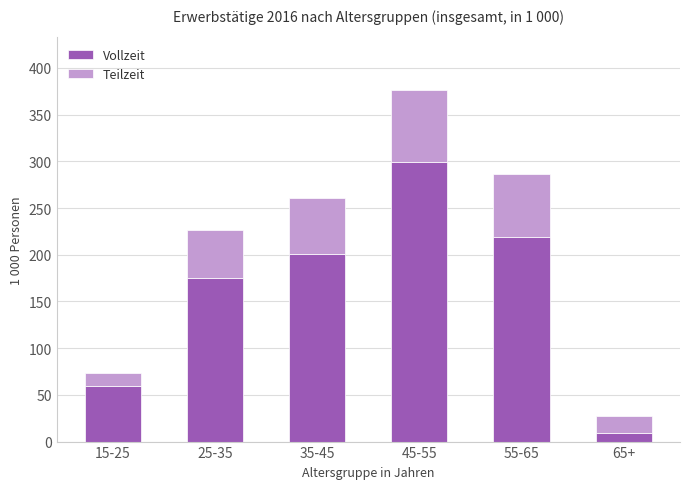

The value of Vollzeit at 35-45 is 54.8. True or false?

False